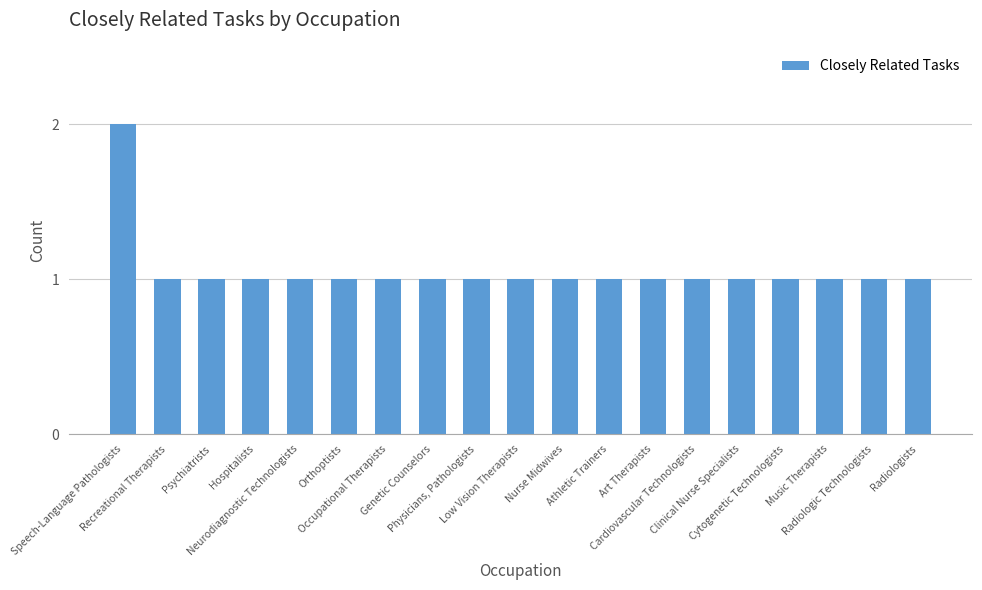

The value at Orthoptists is 0. True or false?

False